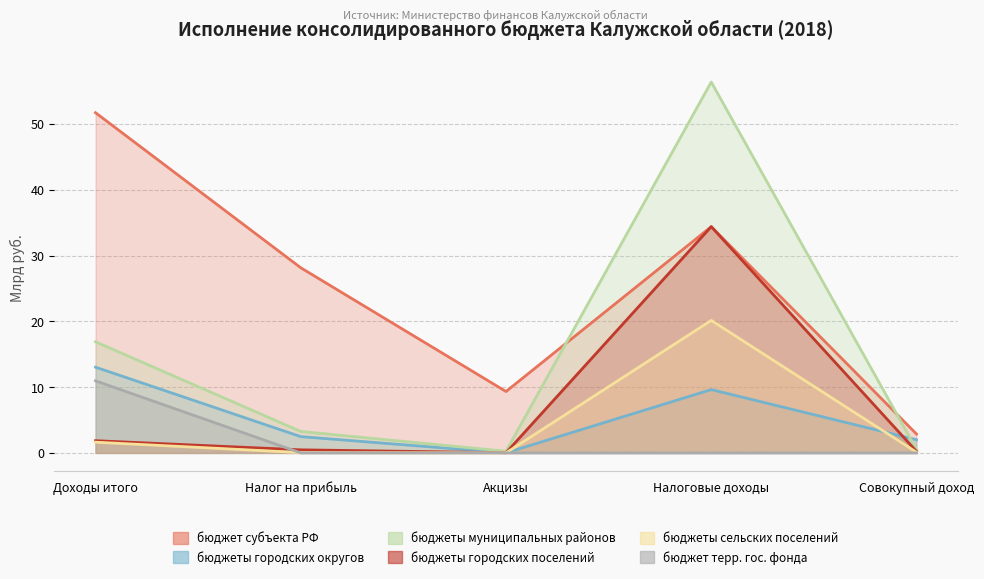

The бюджеты муниципальных районов series shows 16.9 at Доходы итого. True or false?

True